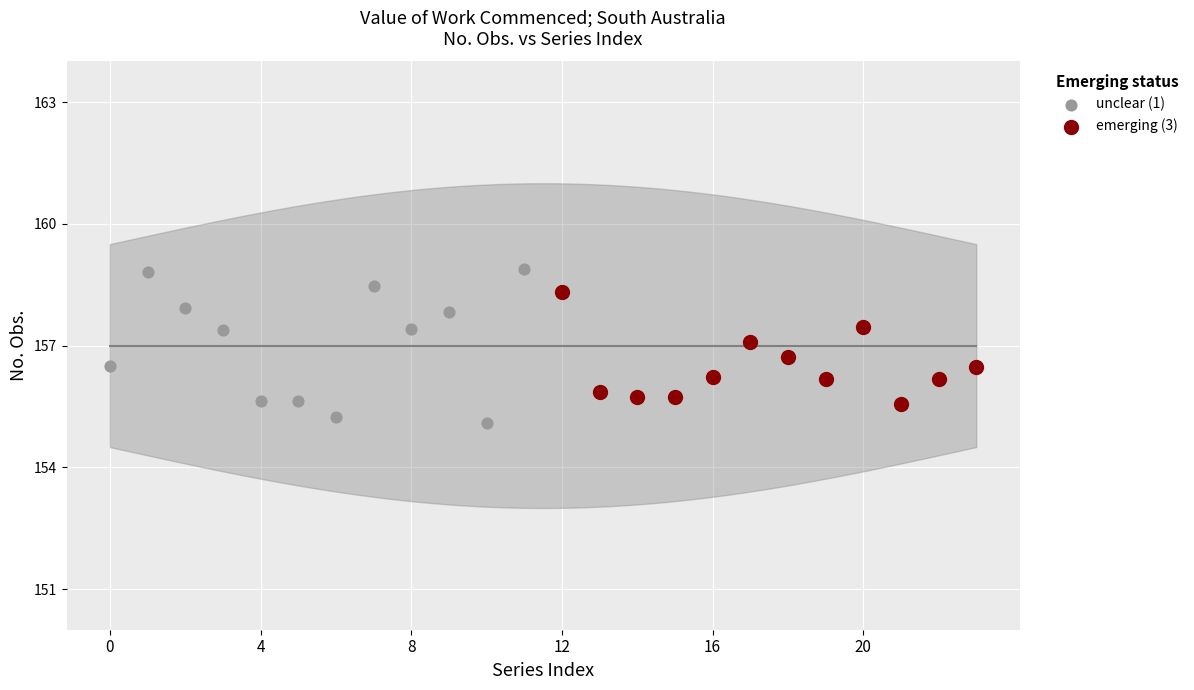

What are all the series names shown in the legend?

unclear (1), emerging (3)